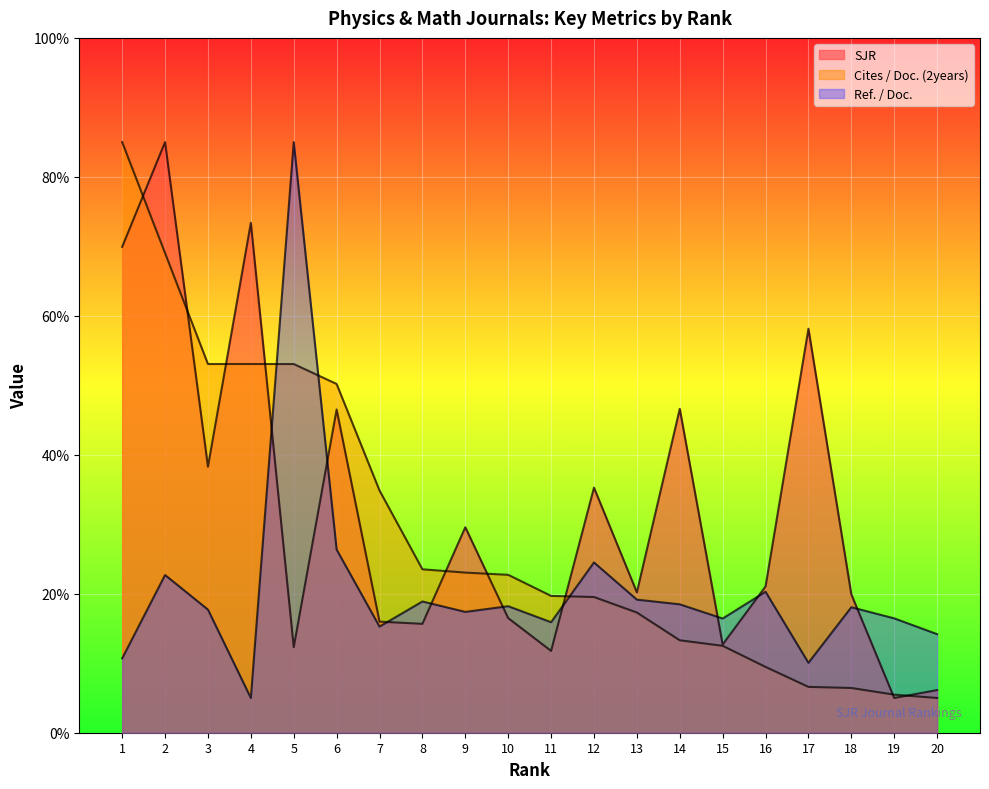

The SJR series shows 33.1 at 13. True or false?

False